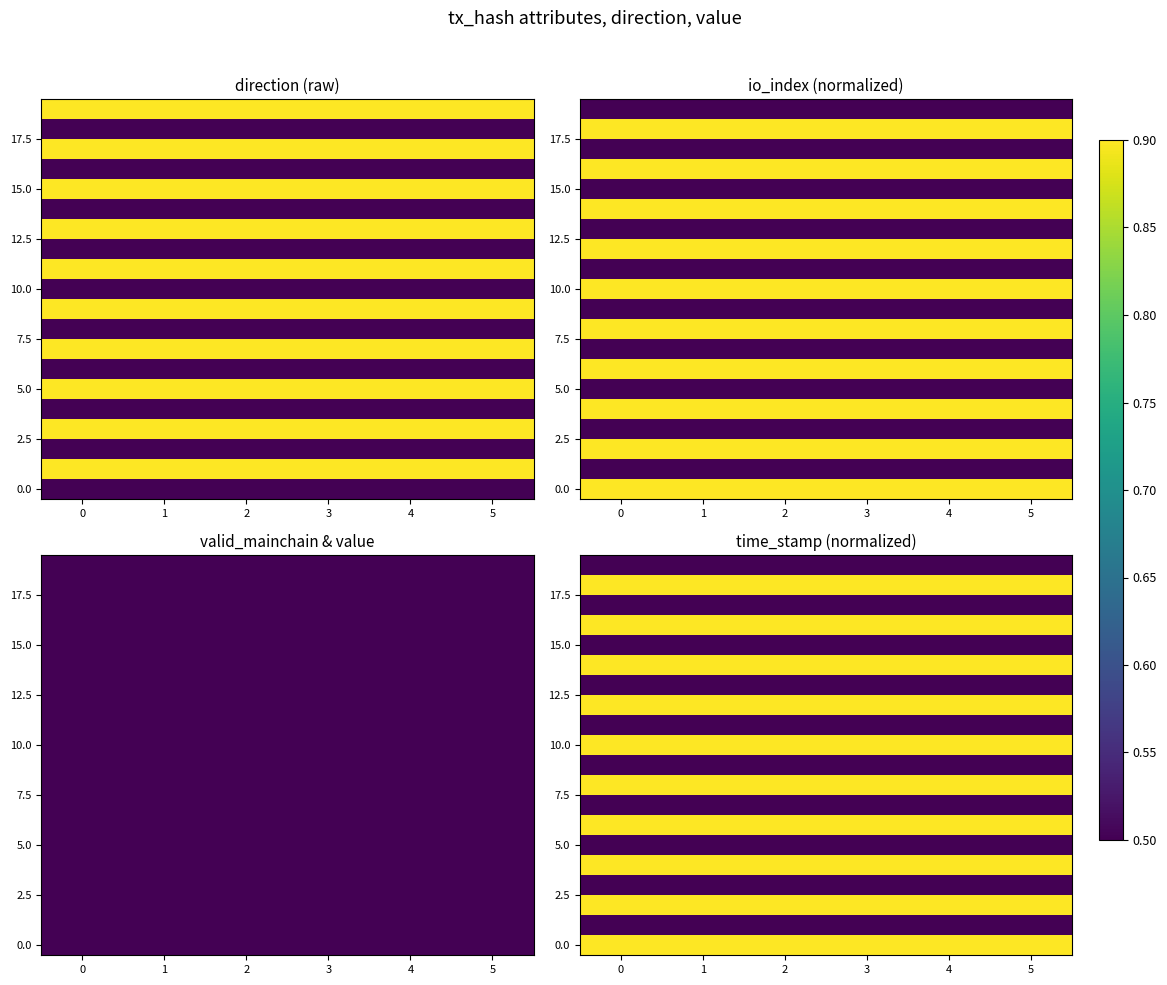

The 15.0 series shows 0.8 at 4. True or false?

False